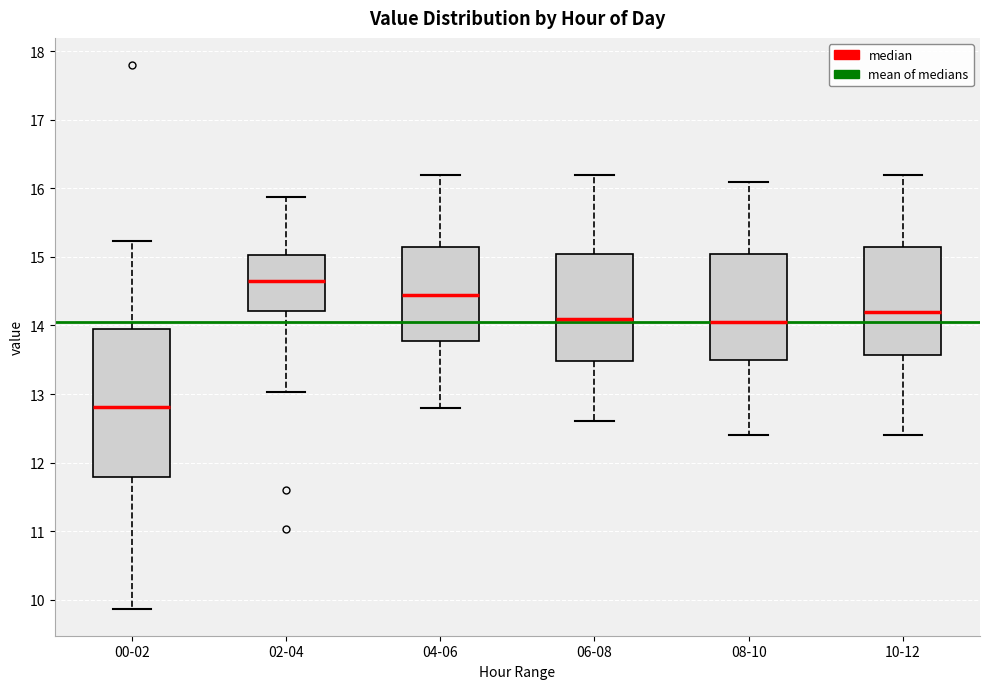

Comparing the boxes themselves (not the whiskers), which one is the tallest?

00-02